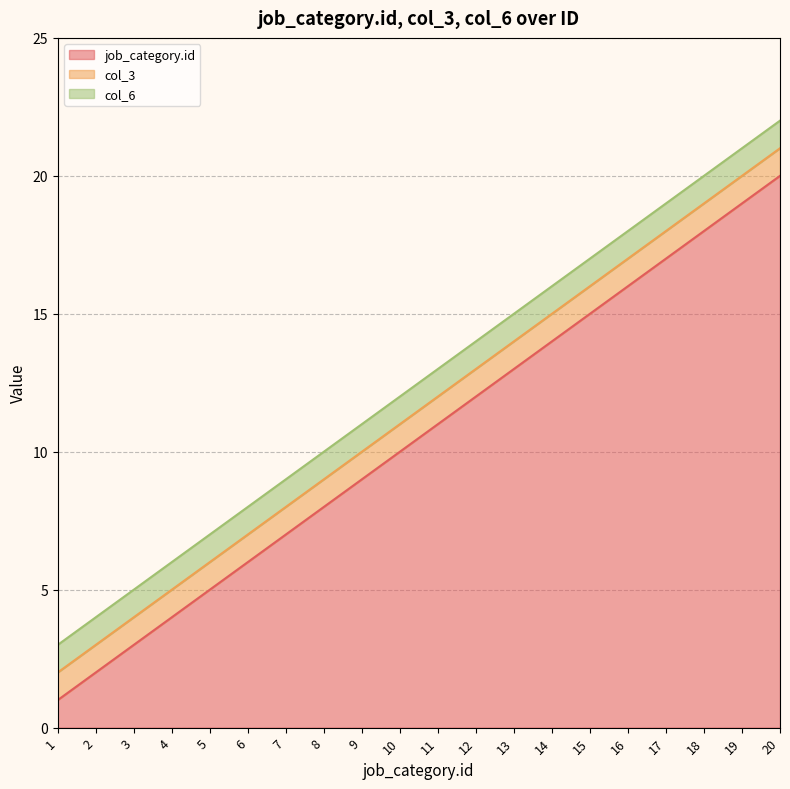

Is it true that col_6 equals 1 at 10?

True